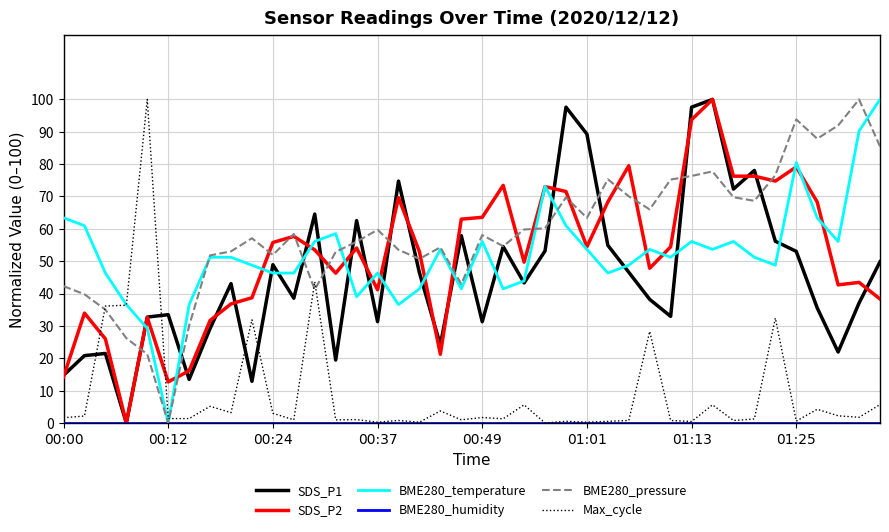

True or false: BME280_pressure has more than 1 interior local peaks.

True